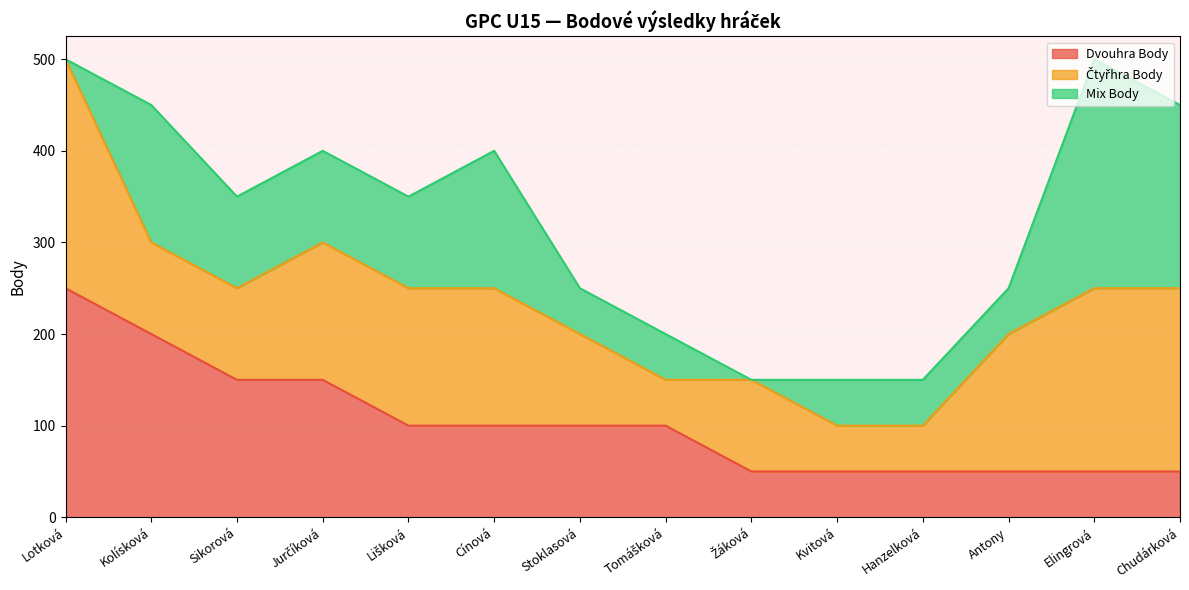

Reading right to left, what are all the values shown in this chart?

Dvouhra Body: 50	50	50	50	50	50	100	100	100	100	150	150	200	250
Čtyřhra Body: 200	200	150	50	50	100	50	100	150	150	150	100	100	250
Mix Body: 200	250	50	50	50	0	50	50	150	100	100	100	150	0